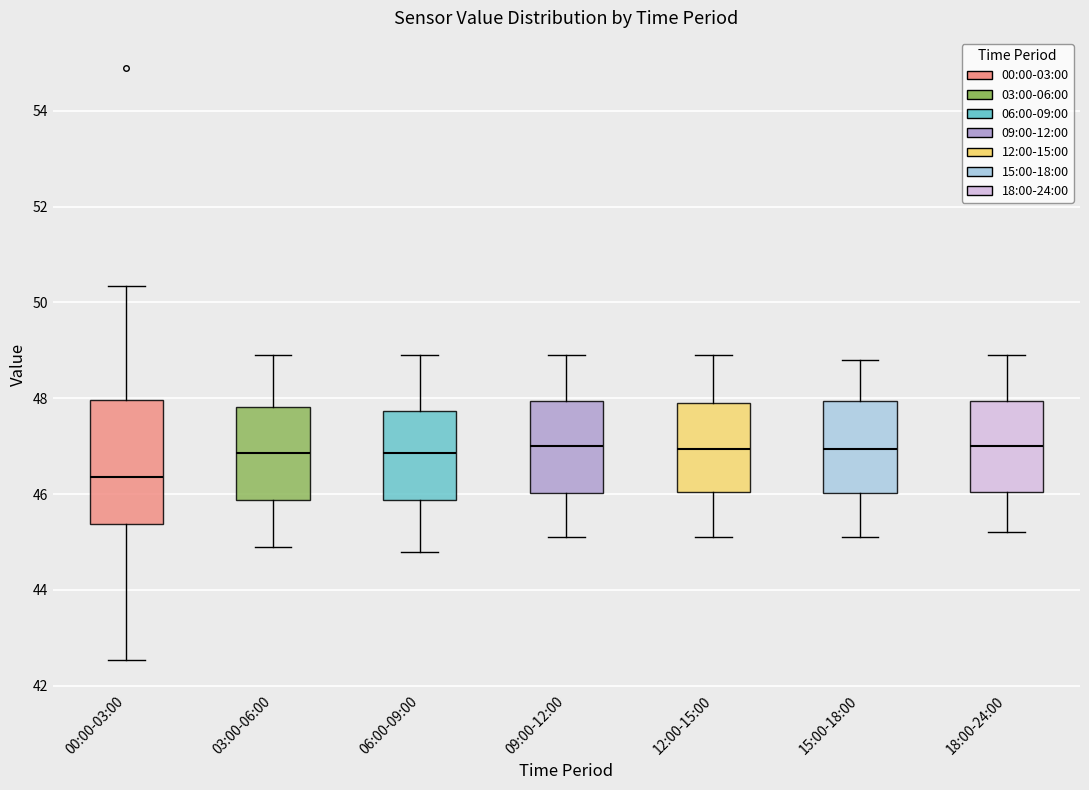

Which box's median line is the lowest?

00:00-03:00